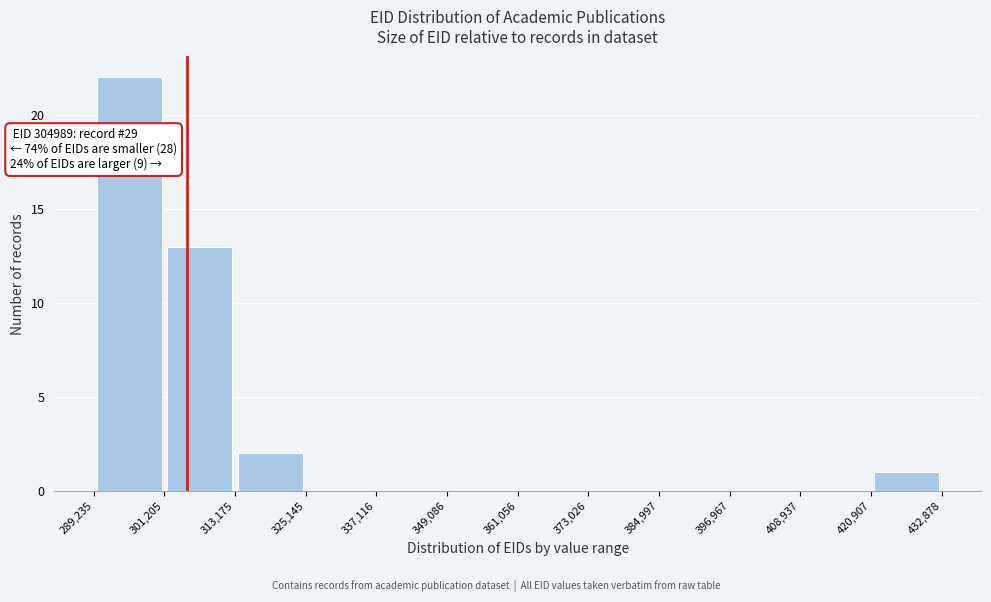

Which range on the x-axis has the tallest bar?

289,235 to 301,205